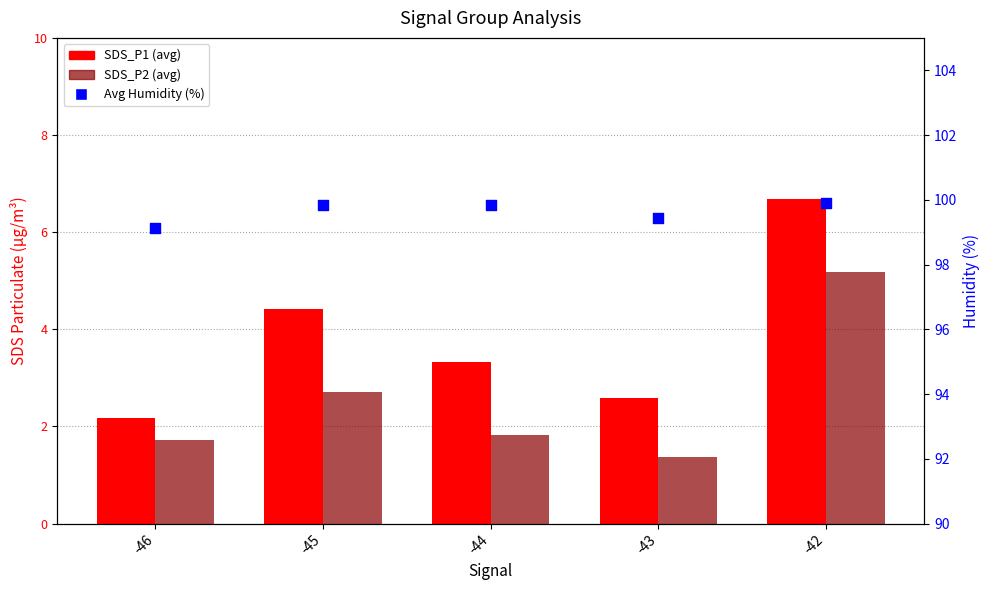

What is the total value across all series at -44?

105.0